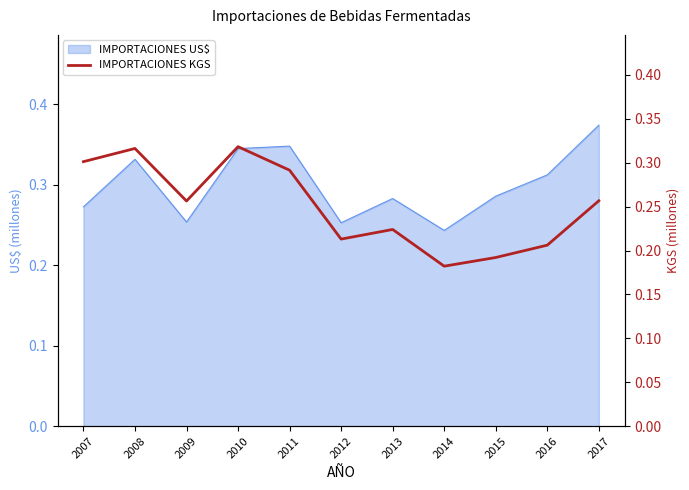

At which category does the chart reach its minimum across all series?

2014